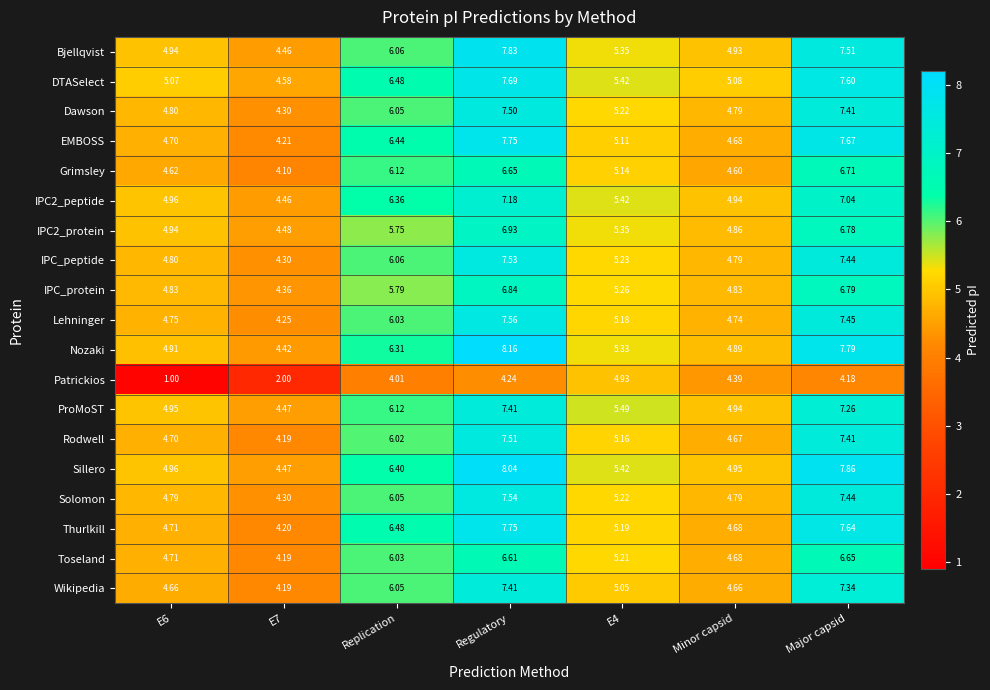

At which label is Nozaki closest to 6?

Replication